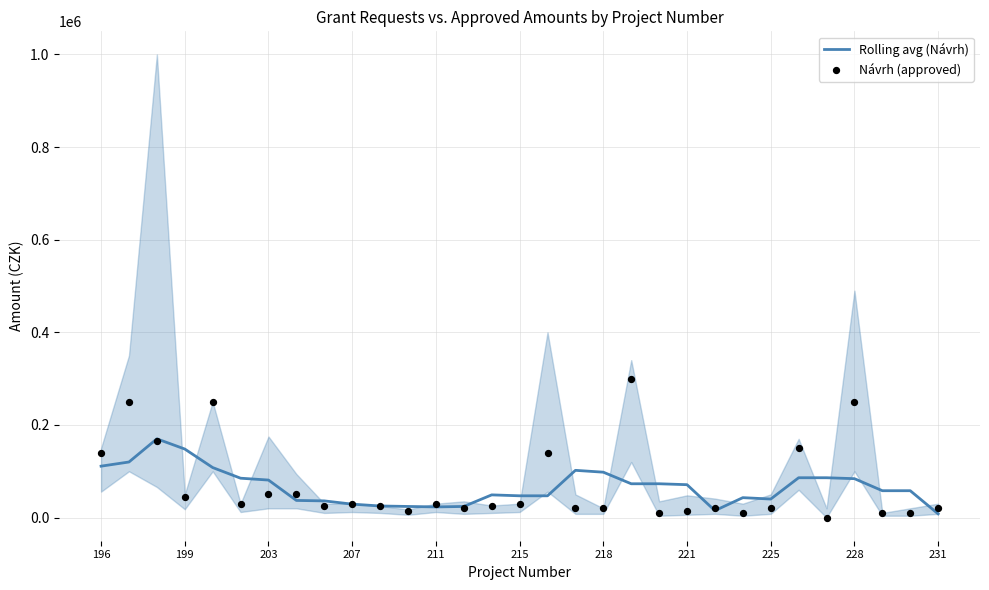

Is the value of Návrh (approved) at 13 greater than the value of Rolling avg (Návrh) at 196?

No